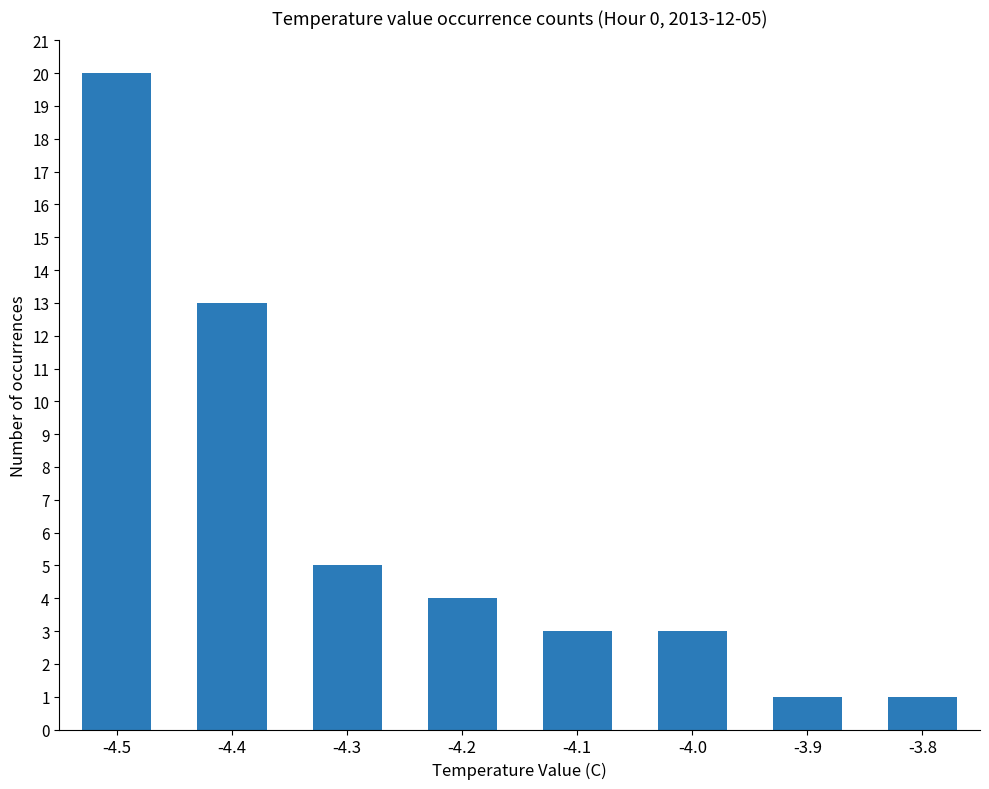

Reading left to right, extract all data points from this chart.

20	13	5	4	3	3	1	1